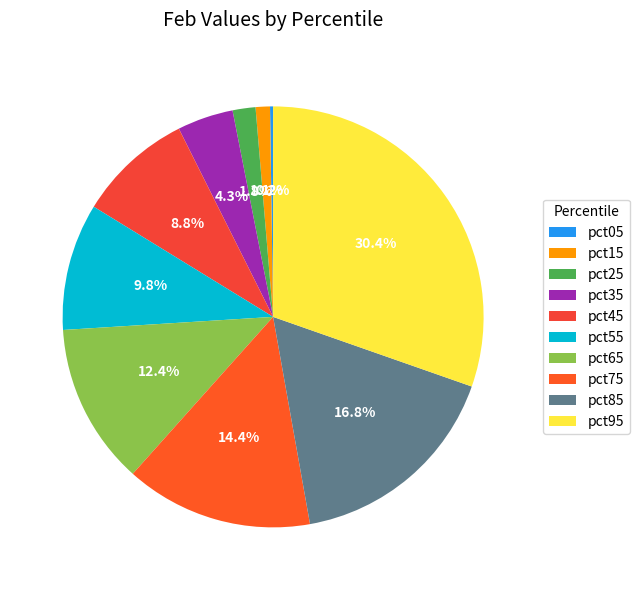

Is it true that pct25 is 2% of the pie?

True